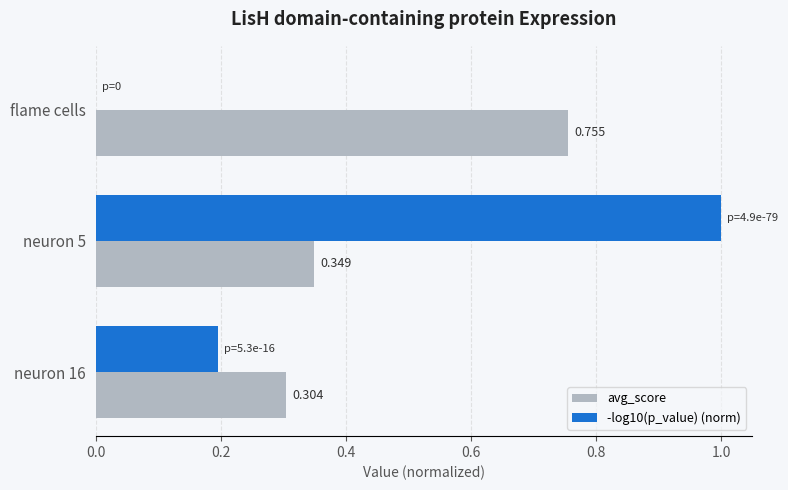

What is the maximum value shown in the chart?

1.0